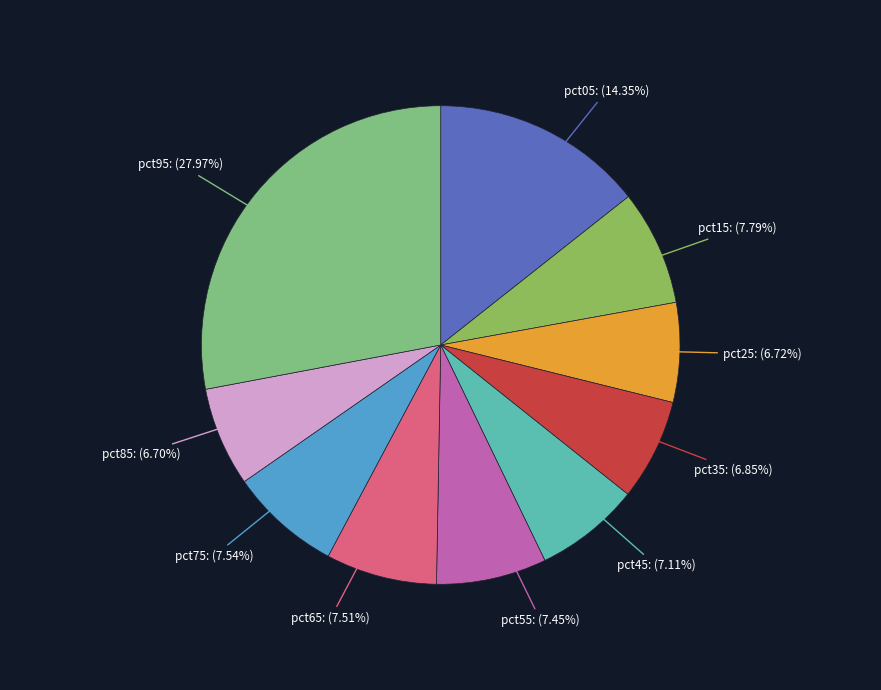

Does any single category account for the majority?

No